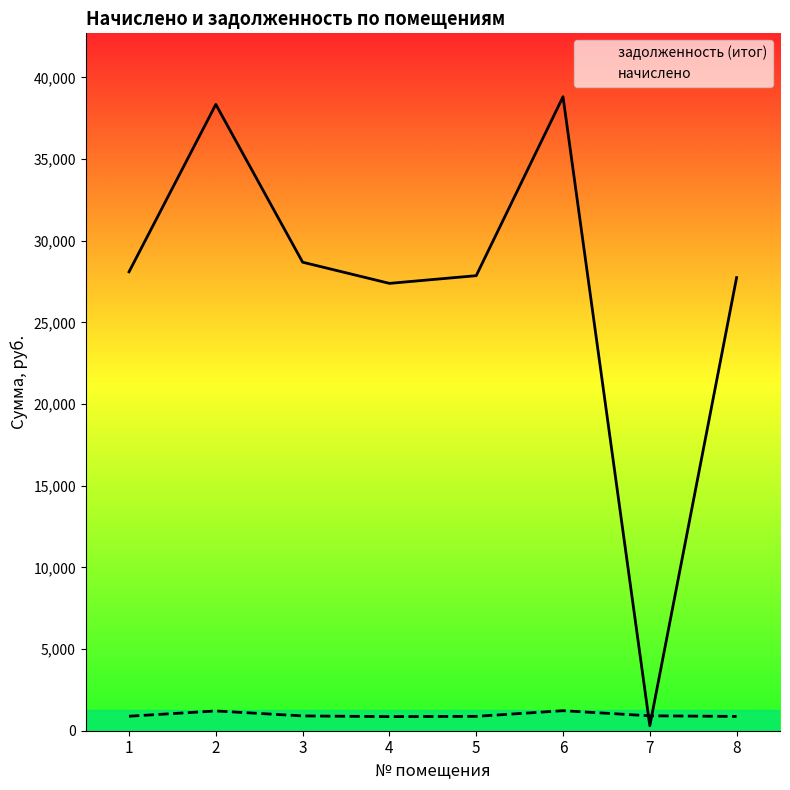

True or false: задолженность (итог) has a value of 43115.9 at 1.

False